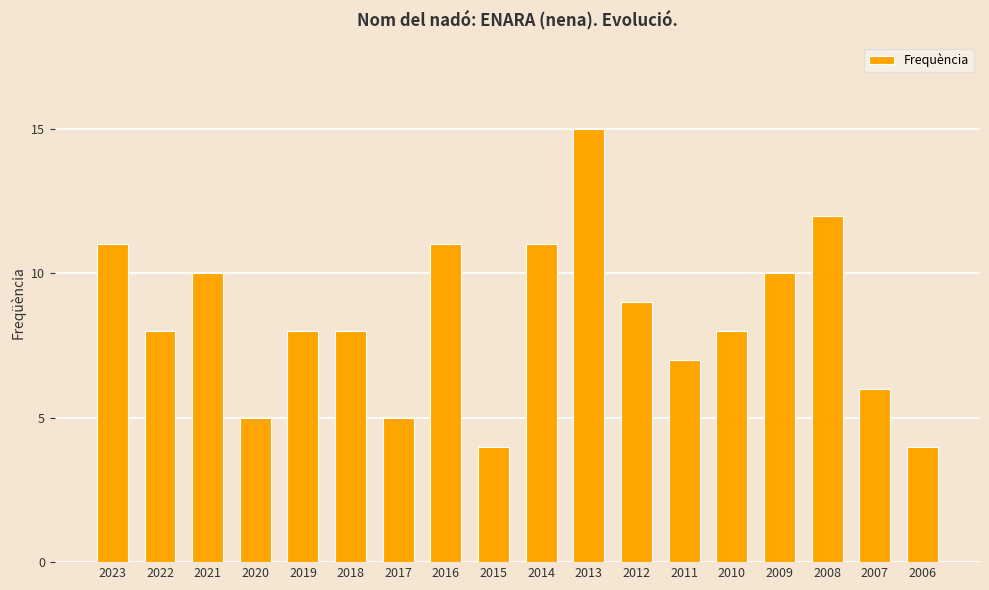

What is the maximum value shown in the chart?

15